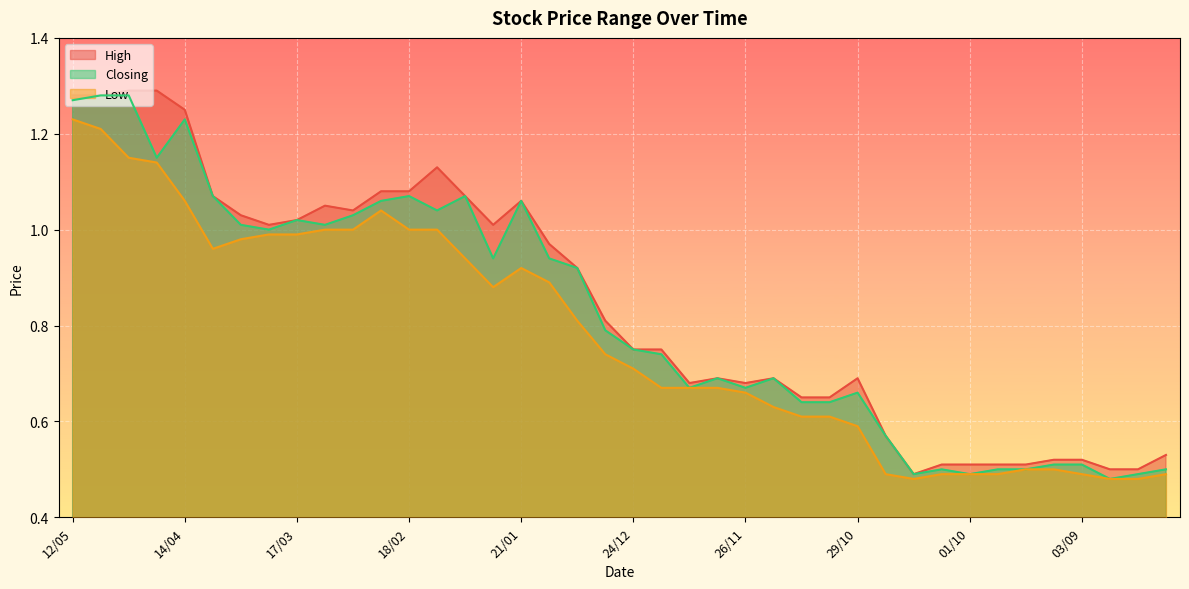

At which label is Closing closest to 0?

27/08